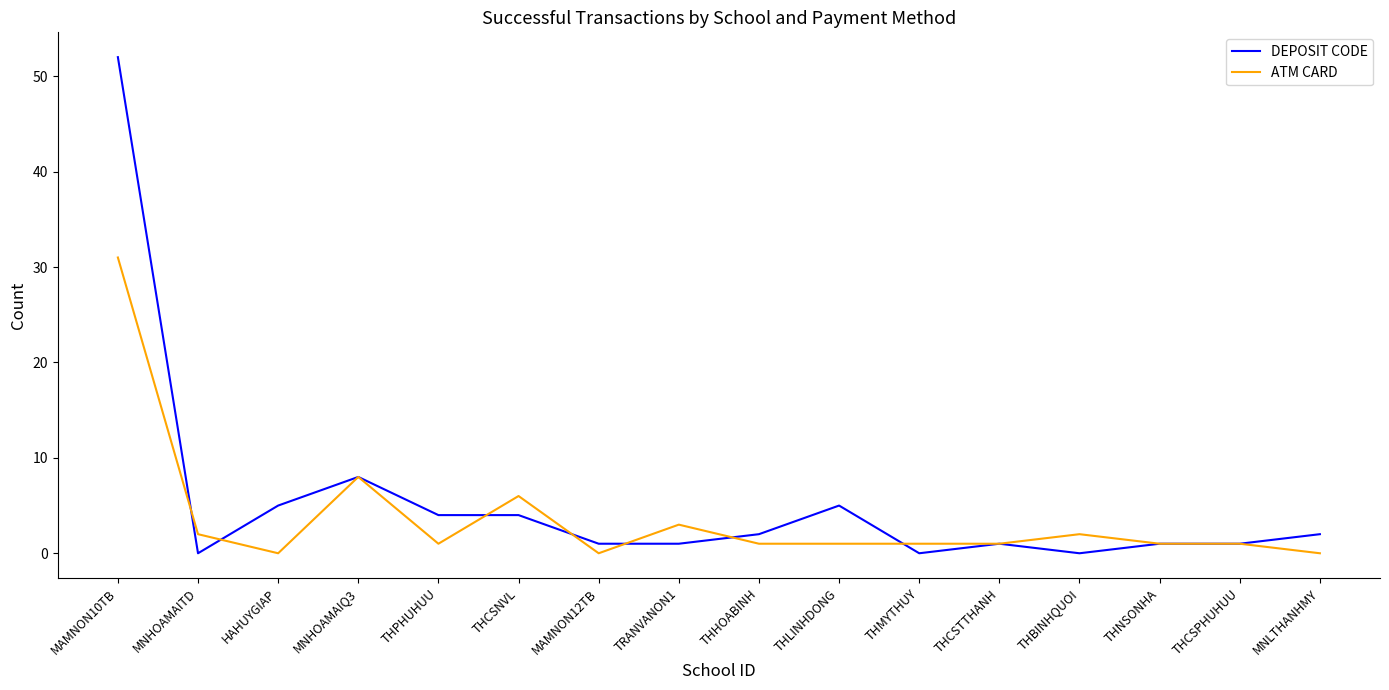

What is the highest value of the DEPOSIT CODE series?

52